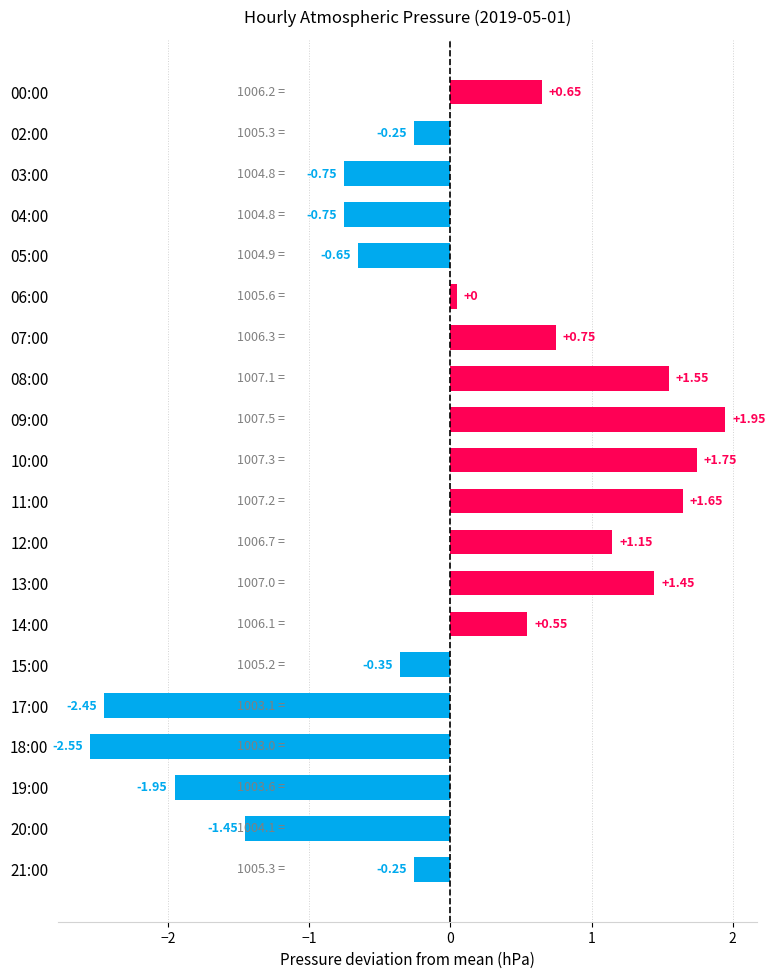

What is the change in value from 13:00 to 20:00?

-2.9